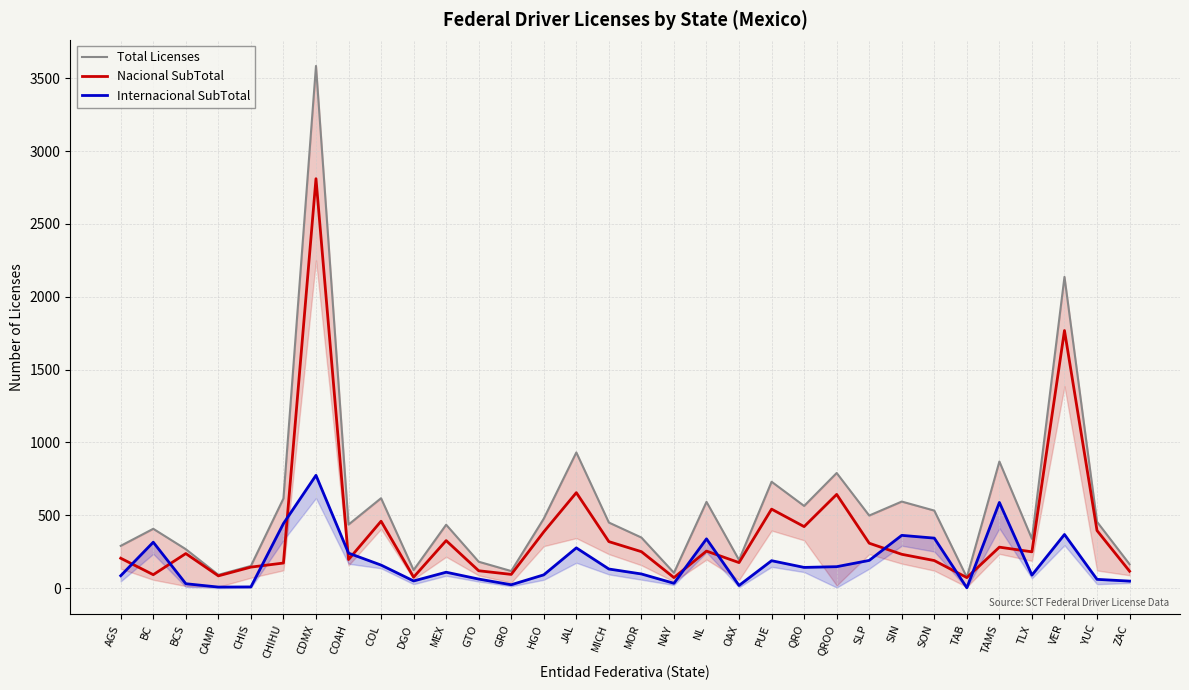

List the labels in order of Total Licenses value, largest first.

CDMX, VER, JAL, TAMS, QROO, PUE, COL, CHIHU, SIN, NL, QRO, SON, SLP, HGO, YUC, MICH, COAH, MEX, BC, MOR, TLX, AGS, BCS, OAX, GTO, ZAC, CHIS, DGO, GRO, NAY, CAMP, TAB